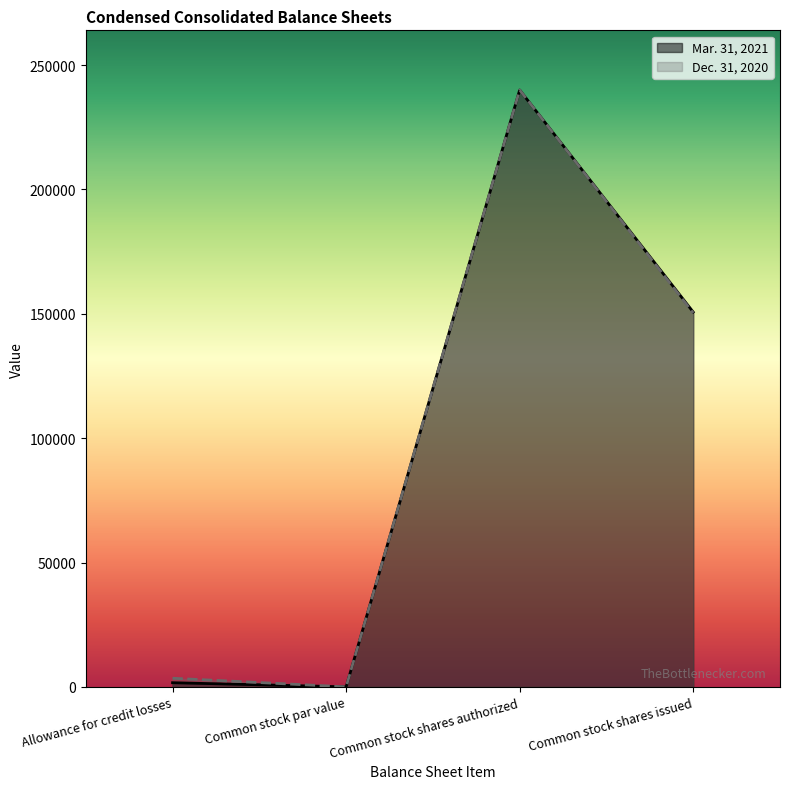

List the series in order of their overall mean, highest first.

Dec. 31, 2020, Mar. 31, 2021